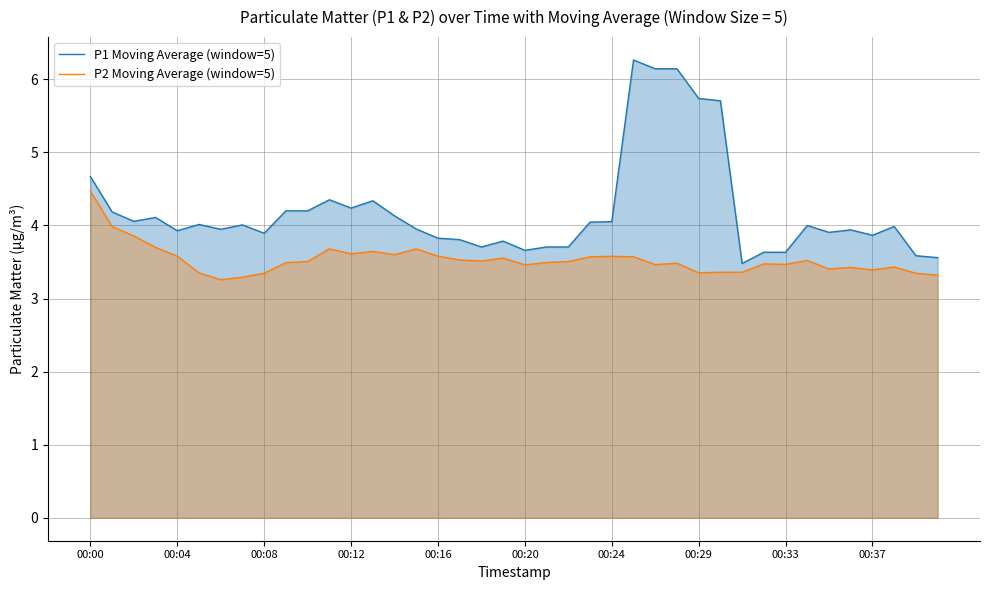

Count the number of data series in this chart.

2